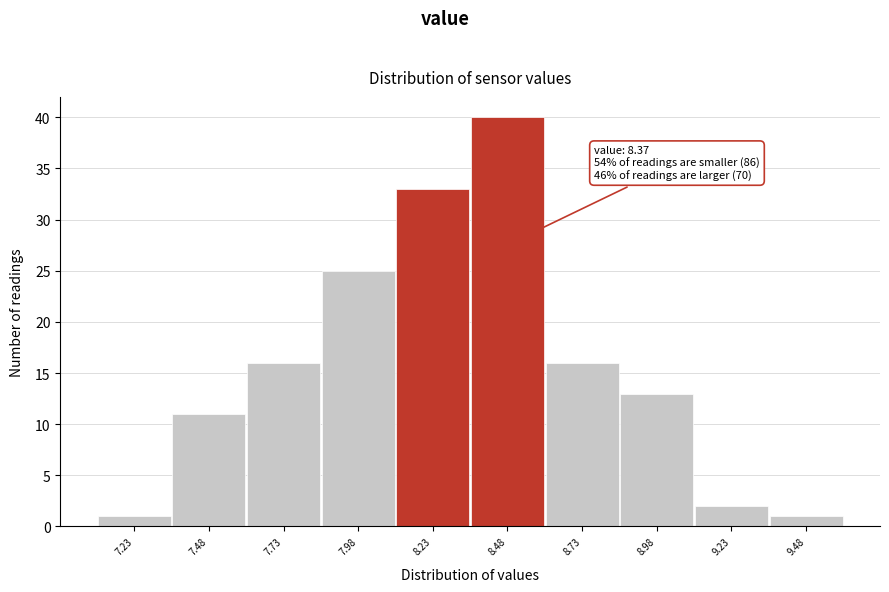

Over which range of the x-axis is the bar tallest?

8.355 to 8.605